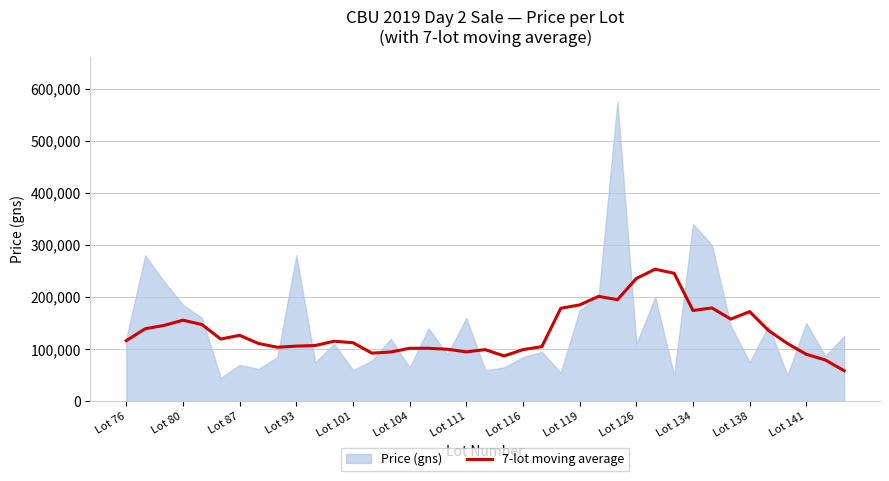

What is the maximum value for 7-lot moving average?

253571.4